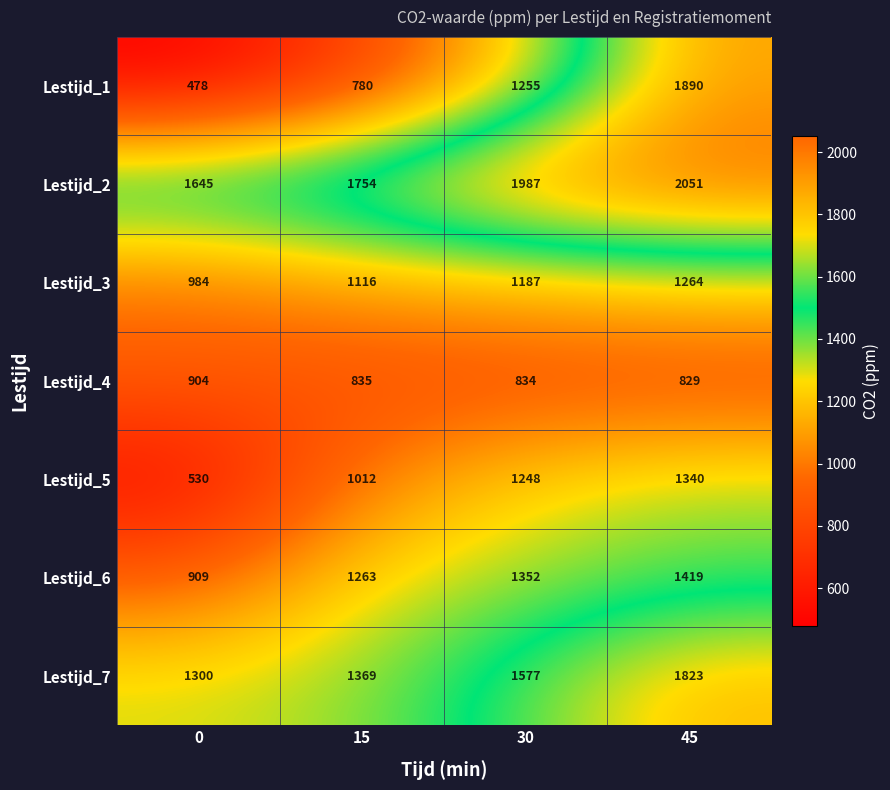

Reading left to right, what are all the values shown in this chart?

Lestijd_1: 0=478	15=780	30=1255	45=1890
Lestijd_2: 0=1645	15=1754	30=1987	45=2051
Lestijd_3: 0=984	15=1116	30=1187	45=1264
Lestijd_4: 0=904	15=835	30=834	45=829
Lestijd_5: 0=530	15=1012	30=1248	45=1340
Lestijd_6: 0=909	15=1263	30=1352	45=1419
Lestijd_7: 0=1300	15=1369	30=1577	45=1823